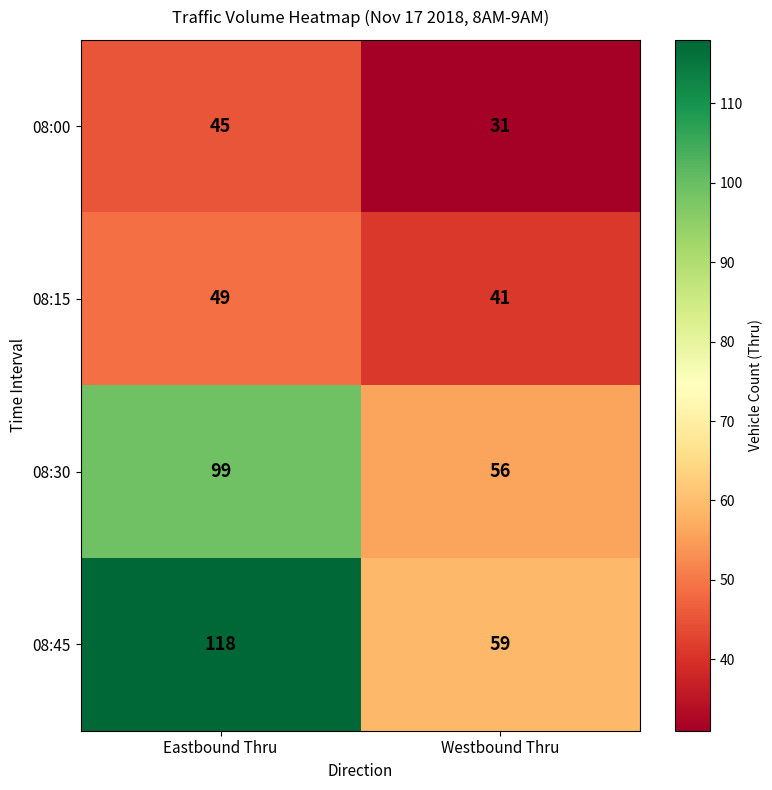

At which label is 08:45 closest to 88?

Westbound Thru